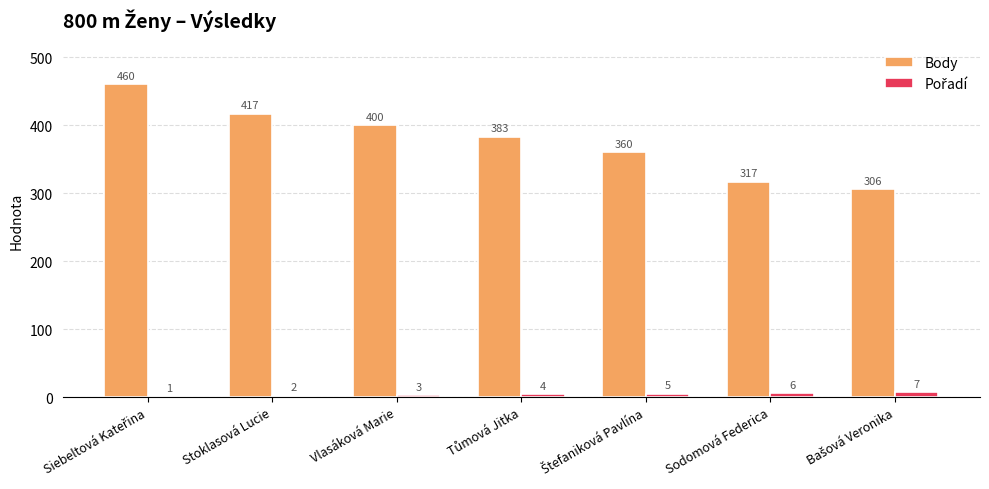

True or false: Body has a value of 317 at Sodomová Federica.

True